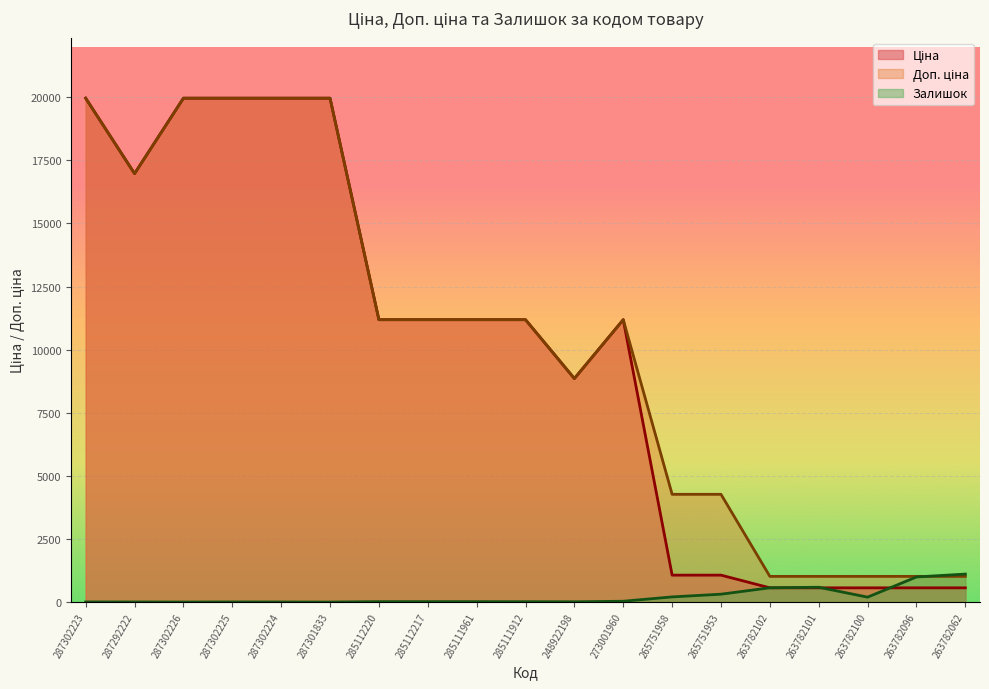

Which series changed the most between 287302223 and 285111912?

Ціна